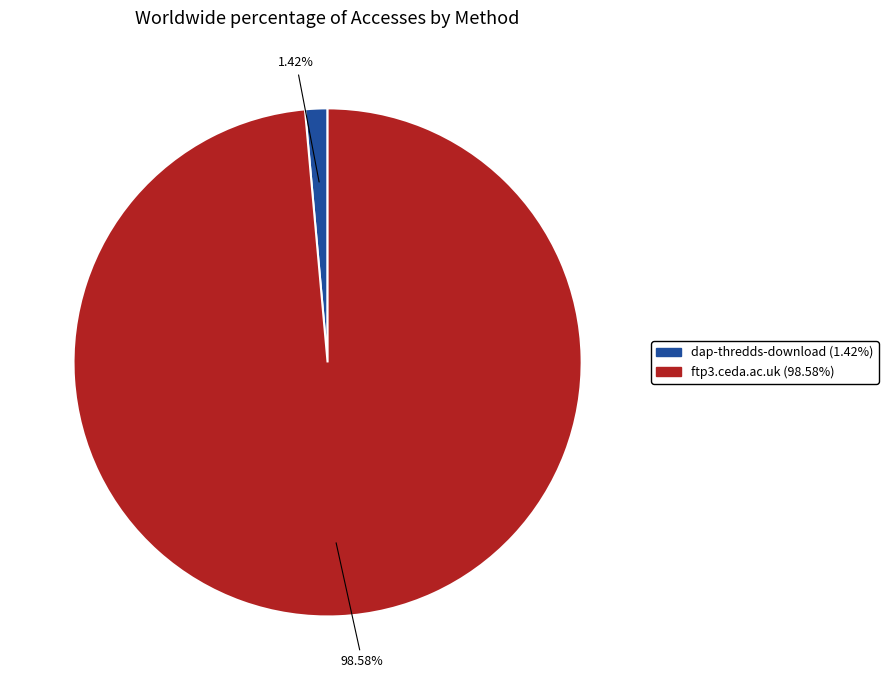

What percentage is NOT represented by ftp3.ceda.ac.uk?

1.4%